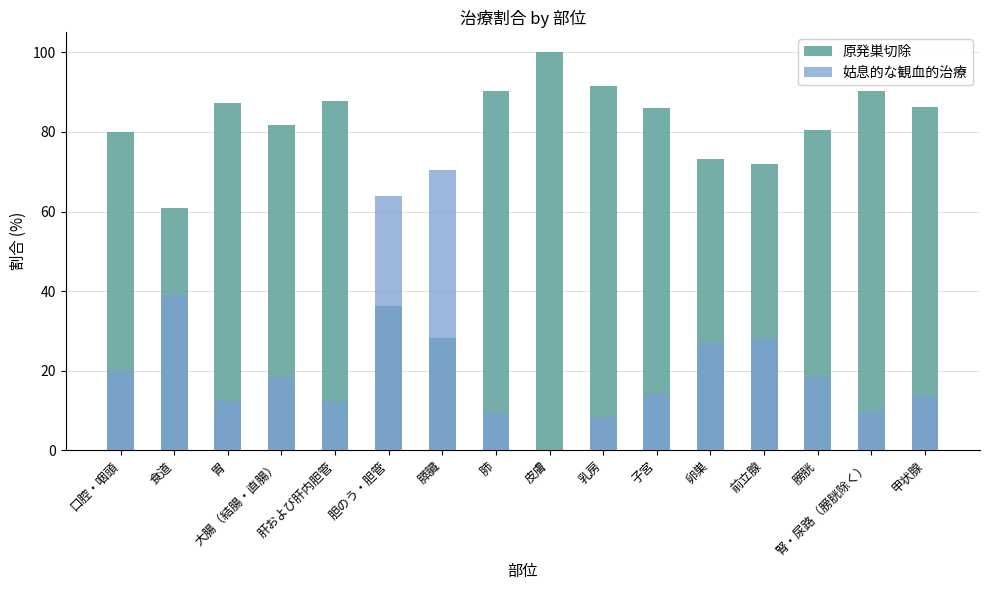

Is it true that 姑息的な観血的治療 equals 18.1 at 大腸（結腸・直腸）?

True